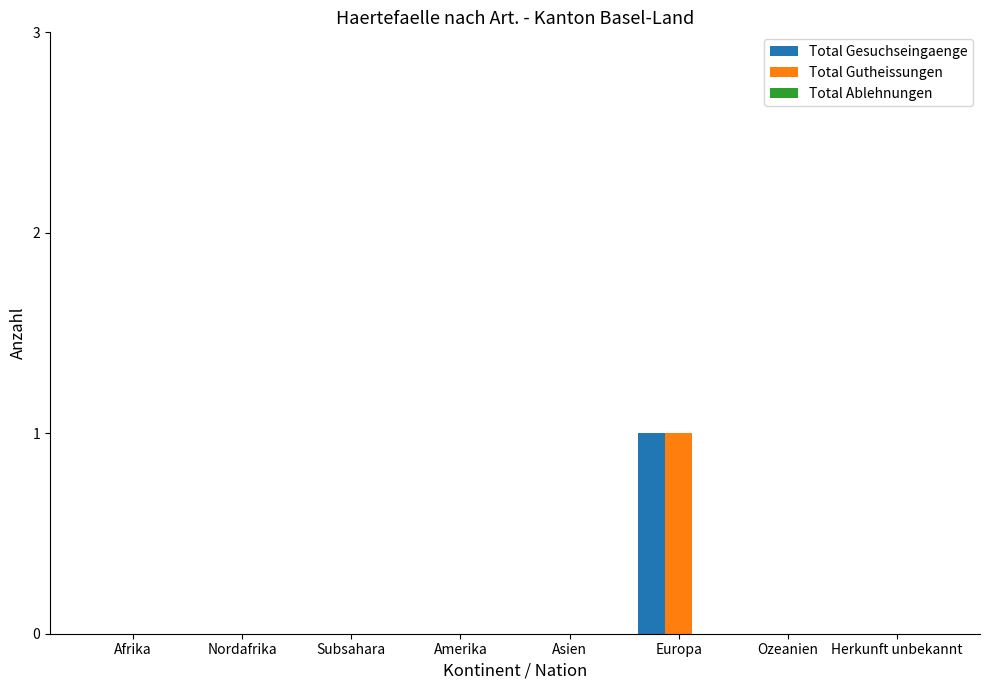

How many categories are shown in the chart?

8